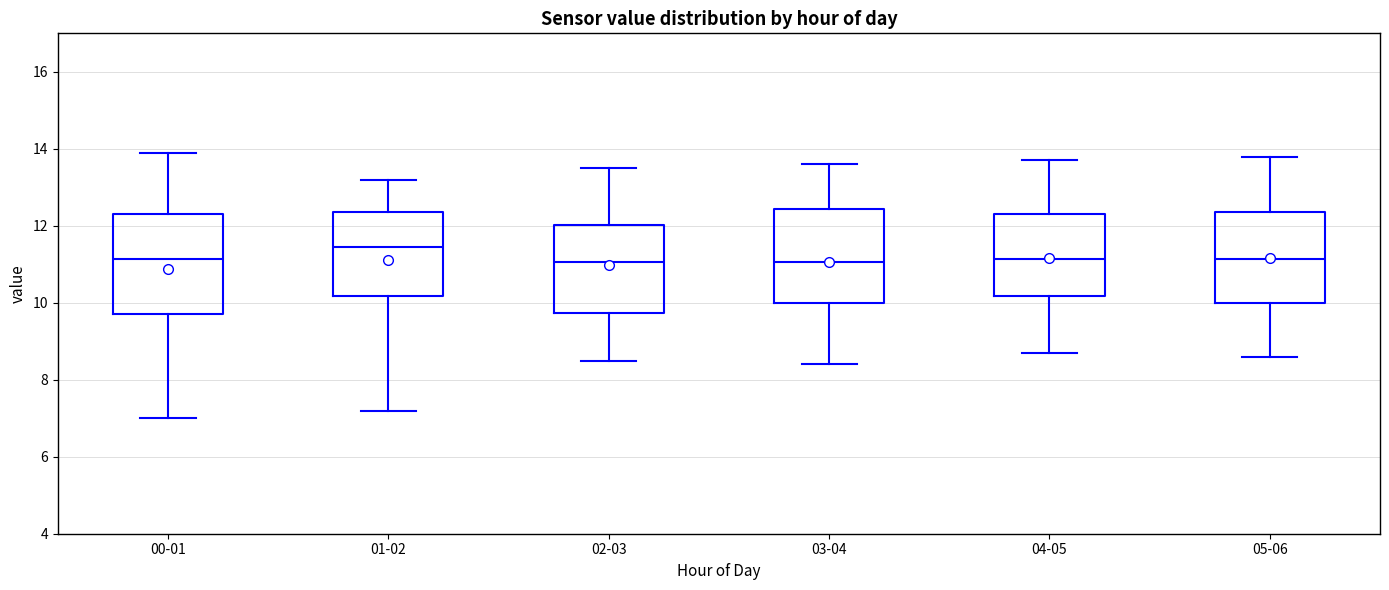

Which box's median line is the highest?

01-02